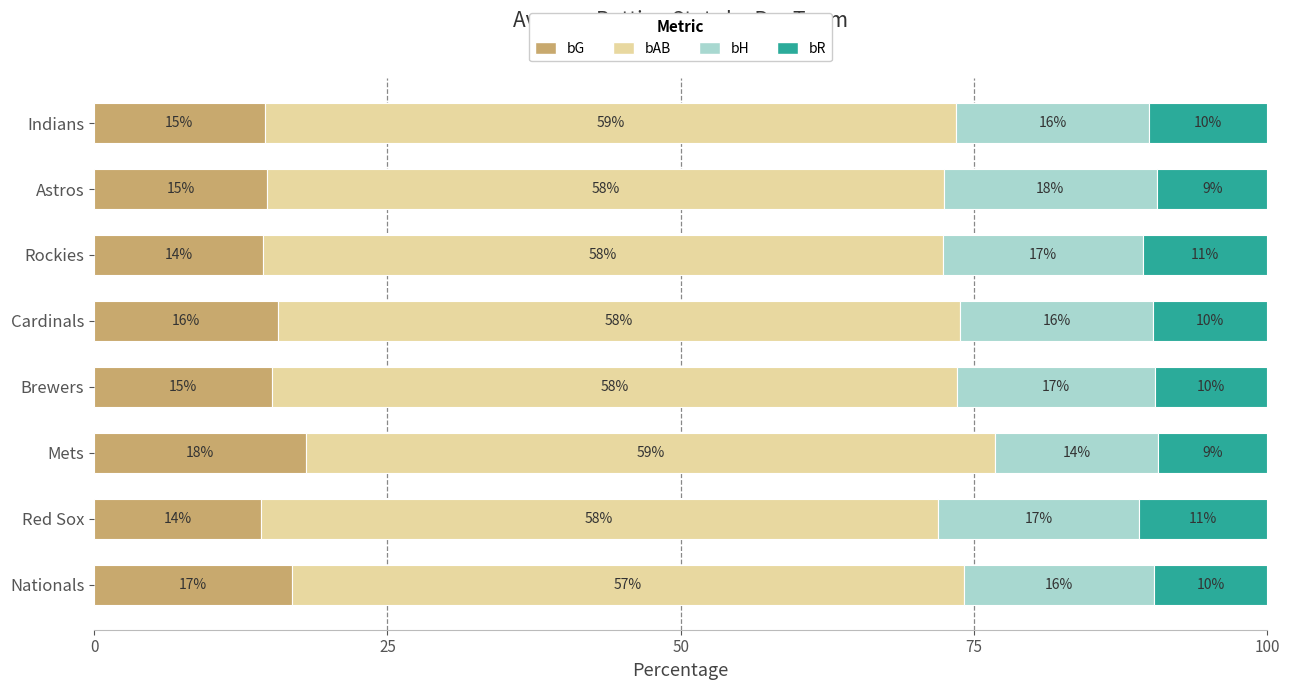

What are all the series names shown in the legend?

bG, bAB, bH, bR